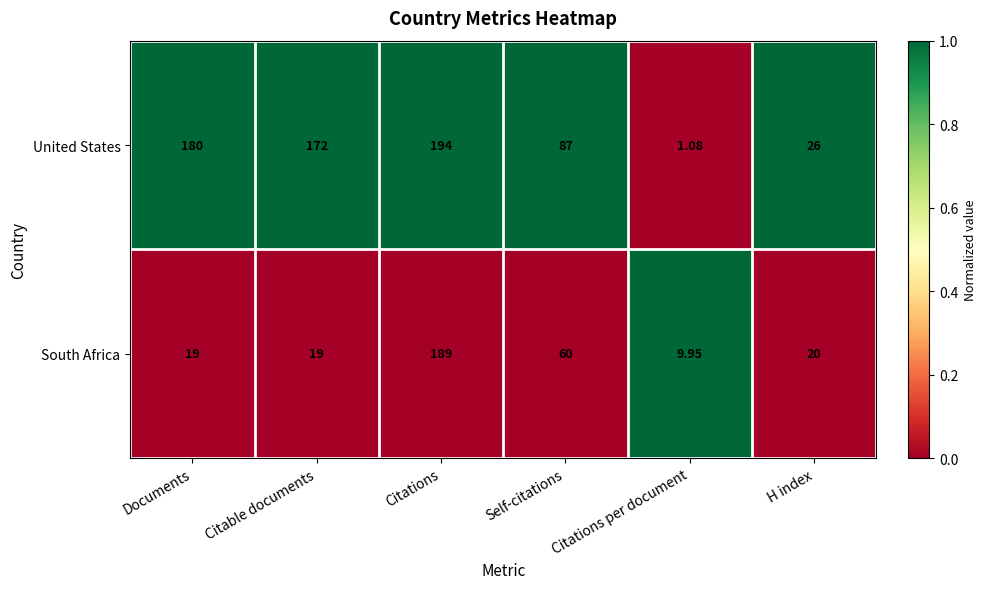

Which series has the largest total across all categories?

United States